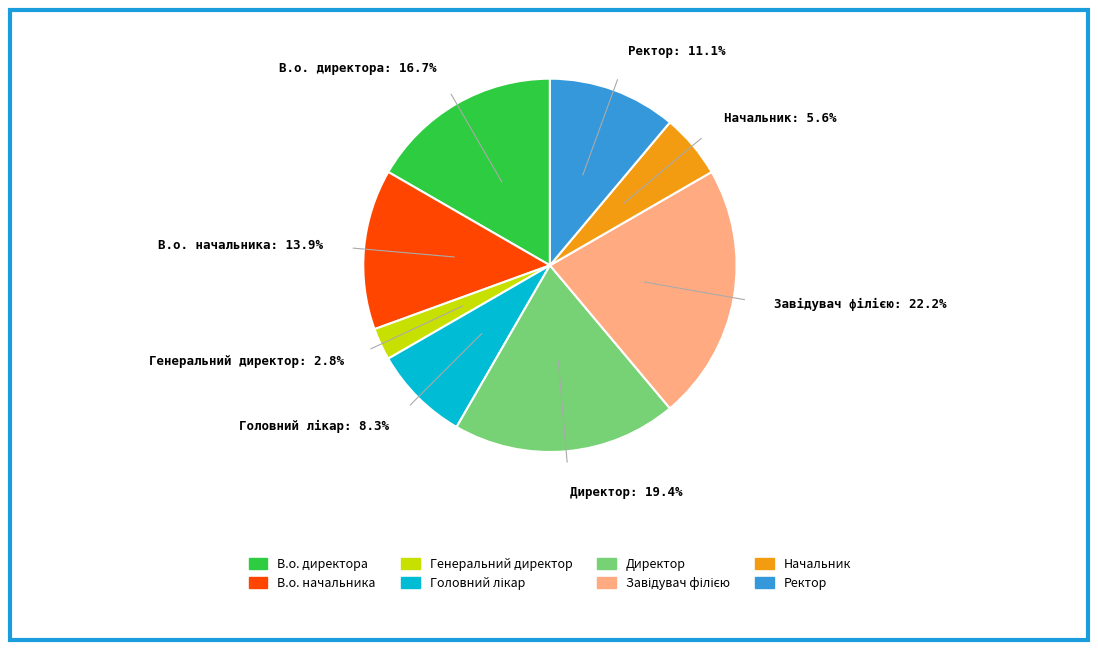

Does any single category account for the majority?

No